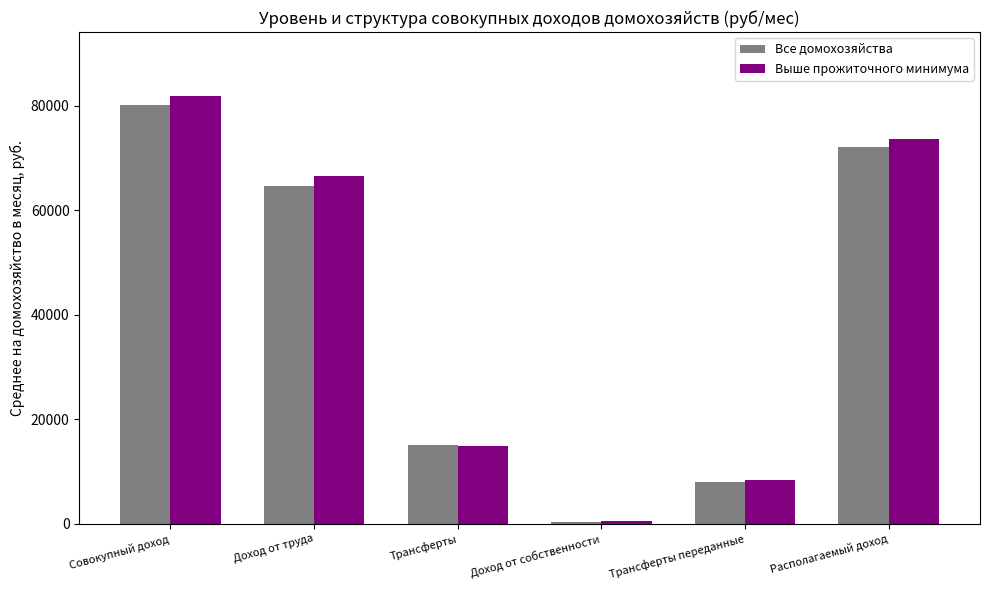

The value of Выше прожиточного минимума at Трансферты is 25558.8. True or false?

False